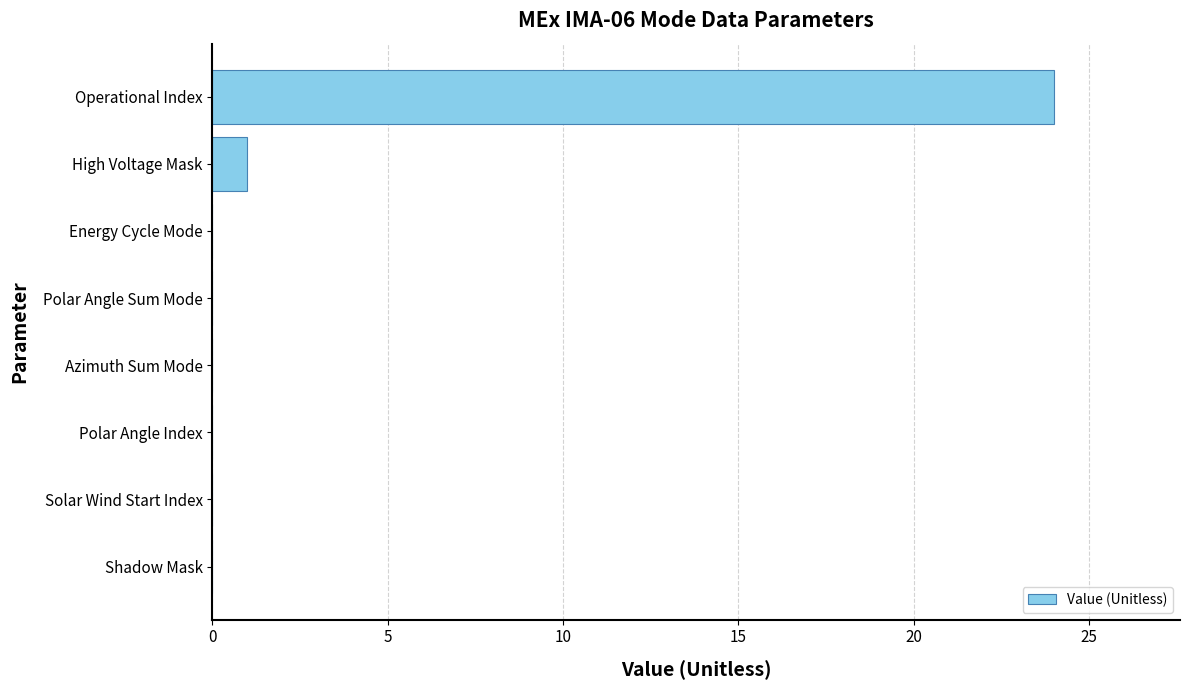

Count the number of data series in this chart.

1